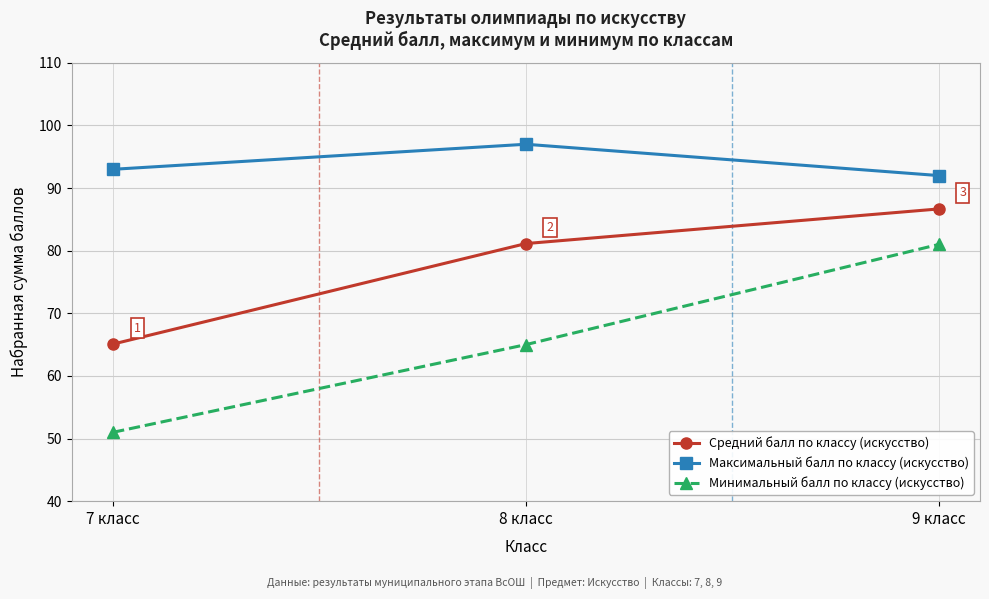

Which series has the widest spread of values?

Минимальный балл по классу (искусство)